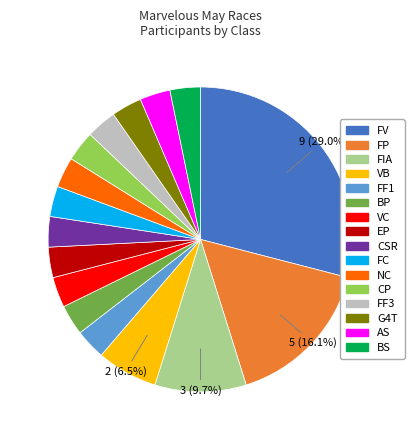

Is there a majority slice in this chart?

No